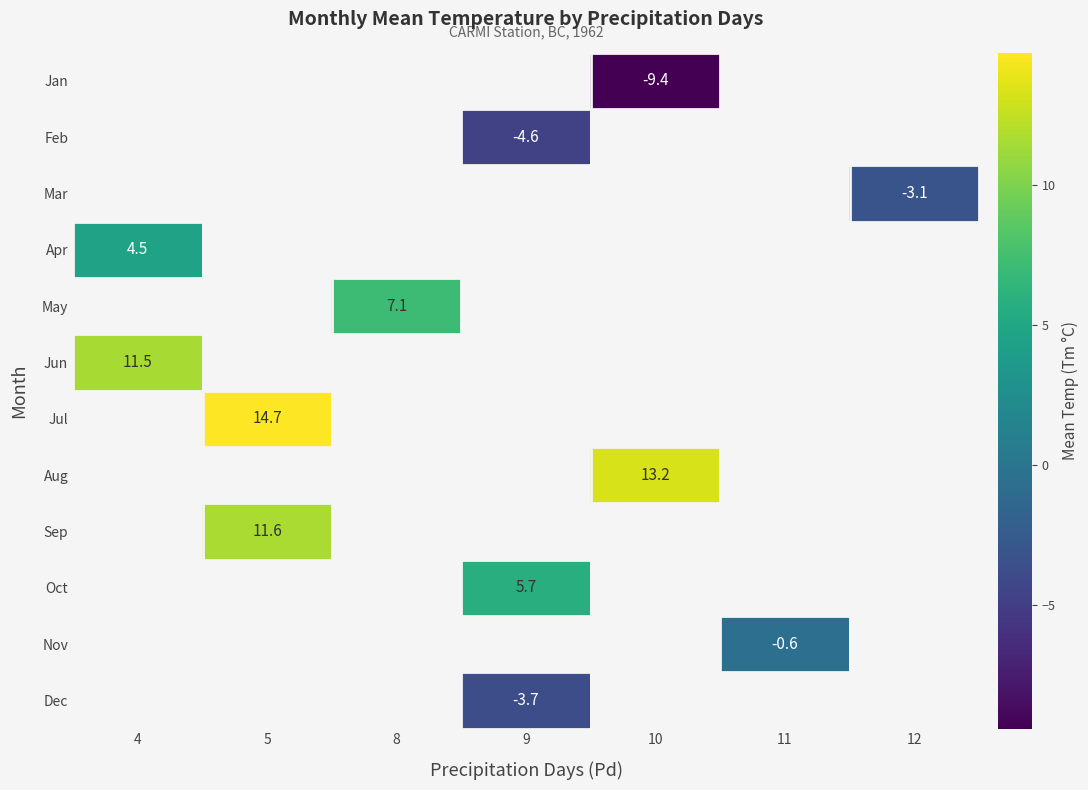

How many categories are shown in the chart?

7